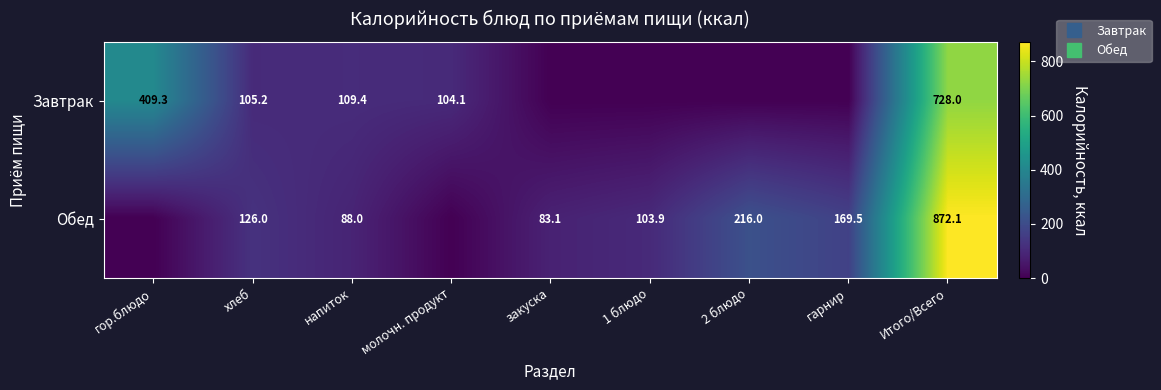

What is the average value of the Обед series?

184.3